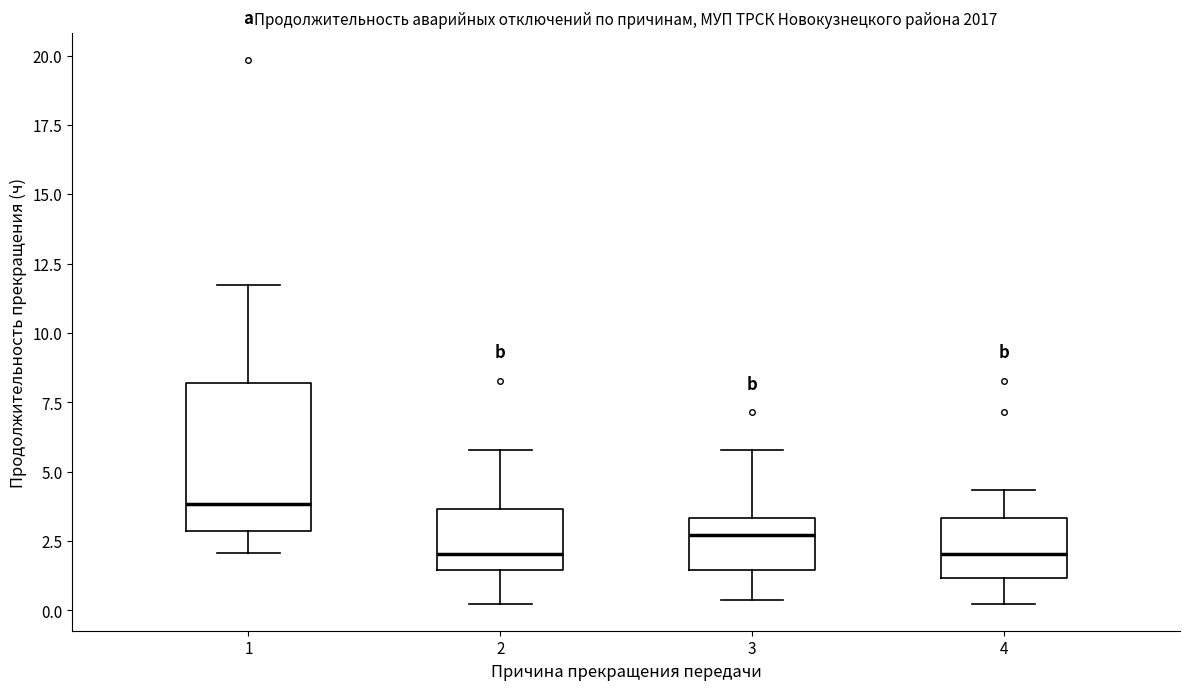

Reading left to right, read every box against the y-axis: the position of its median line, the range the box covers, and the ends of its whiskers. The values are not printed on the chart, so give them approximately, as read against the axis.

1: median 4.0, box 3.0 to 8.0, whiskers 2.0 to 12.0
2: median 2.0, box 1.5 to 3.5, whiskers 0.5 to 6.0
3: median 2.5, box 1.5 to 3.5, whiskers 0.5 to 6.0
4: median 2.0, box 1.0 to 3.5, whiskers 0.5 to 4.5